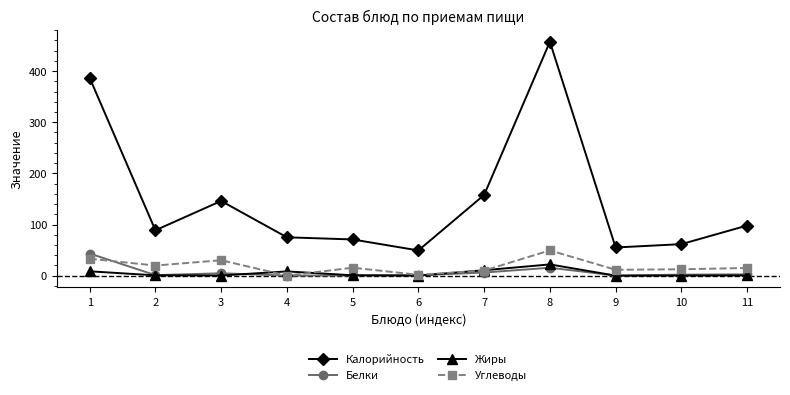

True or false: Углеводы has more than 0 points higher than both neighbors.

True